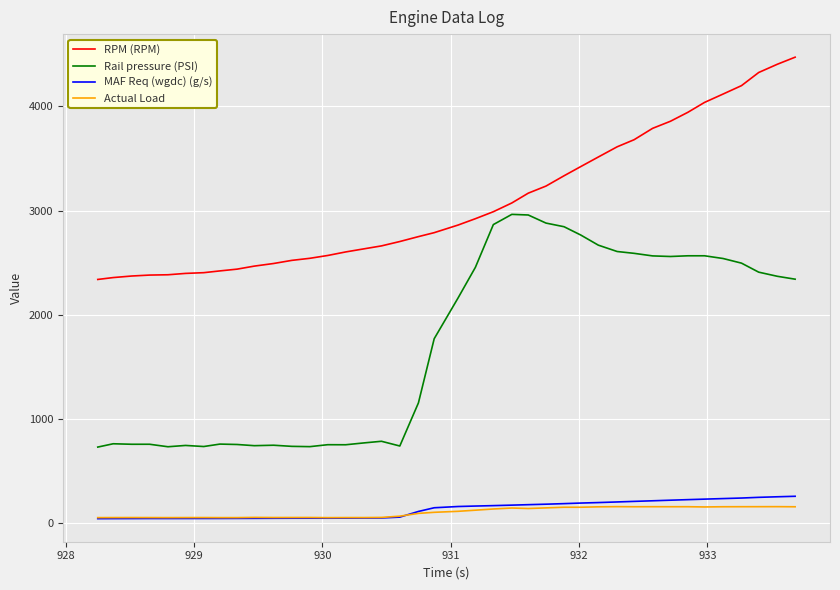

How many lines are shown in the chart?

4